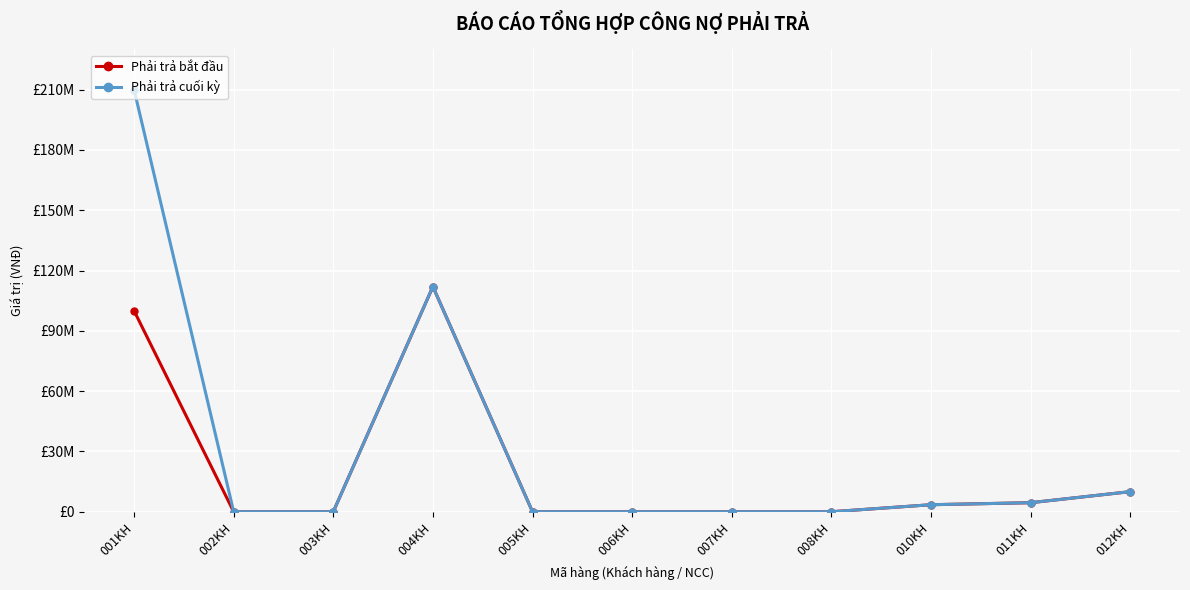

At 004KH, list the series in order from smallest to largest.

Phải trả bắt đầu, Phải trả cuối kỳ